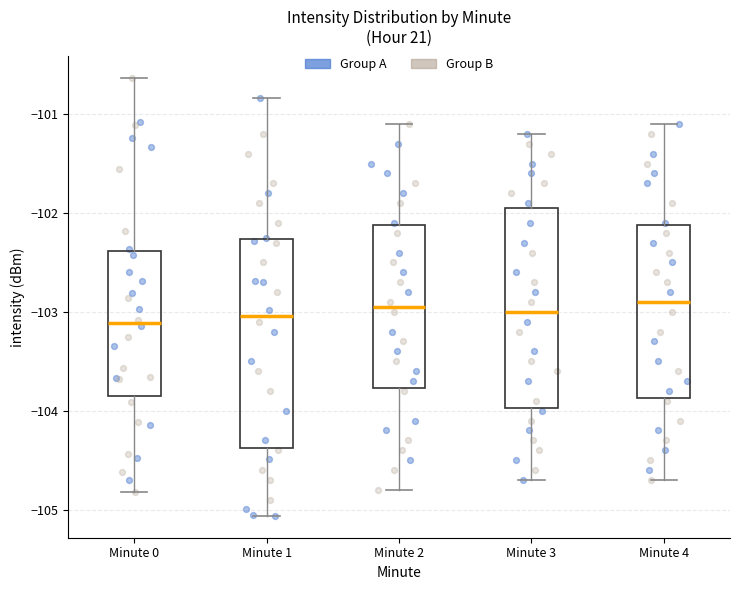

Reading left to right, transcribe this box plot: for each box, give where its median line is, the range the box spans, and where its two whiskers end, as read against the y-axis. The values are not printed on the chart, so give them approximately, as read against the axis.

Minute 0: median -103.1, box -103.9 to -102.4, whiskers -104.8 to -100.6
Minute 1: median -103.0, box -104.4 to -102.3, whiskers -105.1 to -100.8
Minute 2: median -102.9, box -103.8 to -102.1, whiskers -104.8 to -101.1
Minute 3: median -103.0, box -104.0 to -101.9, whiskers -104.7 to -101.2
Minute 4: median -102.9, box -103.9 to -102.1, whiskers -104.7 to -101.1